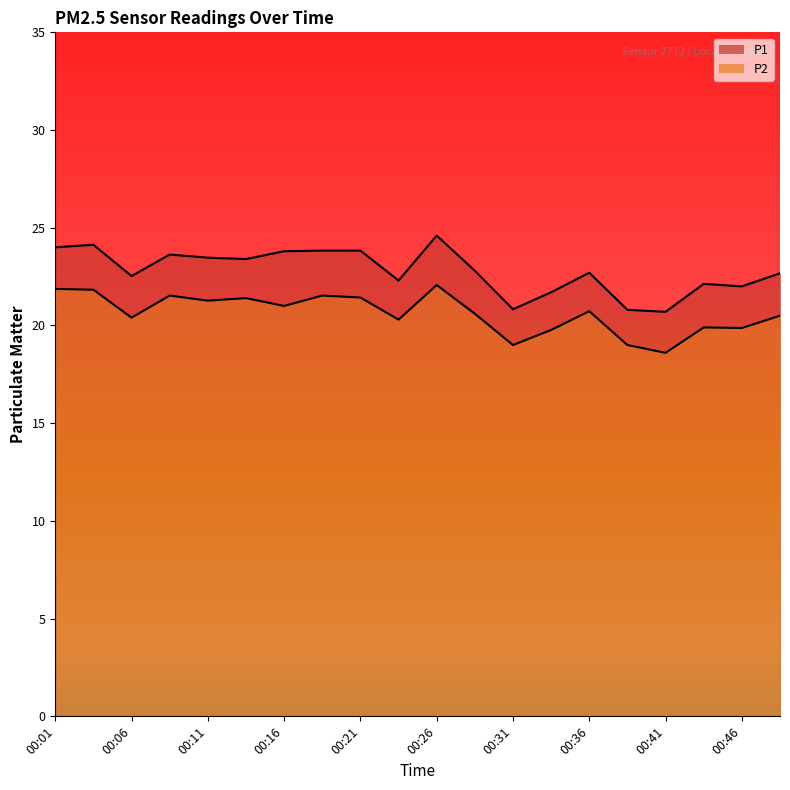

What is the sum of all P1 values?

455.9